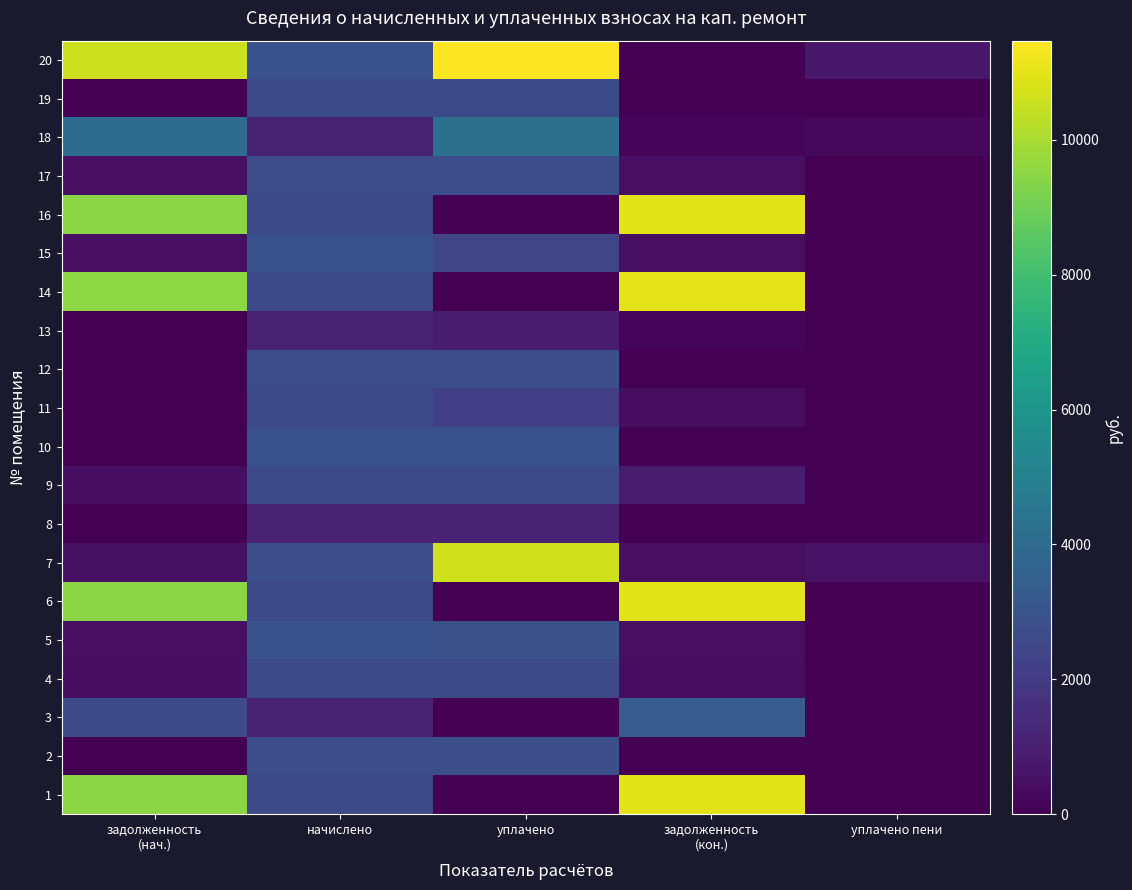

What is the difference between the highest and lowest values at уплачено?

11472.0